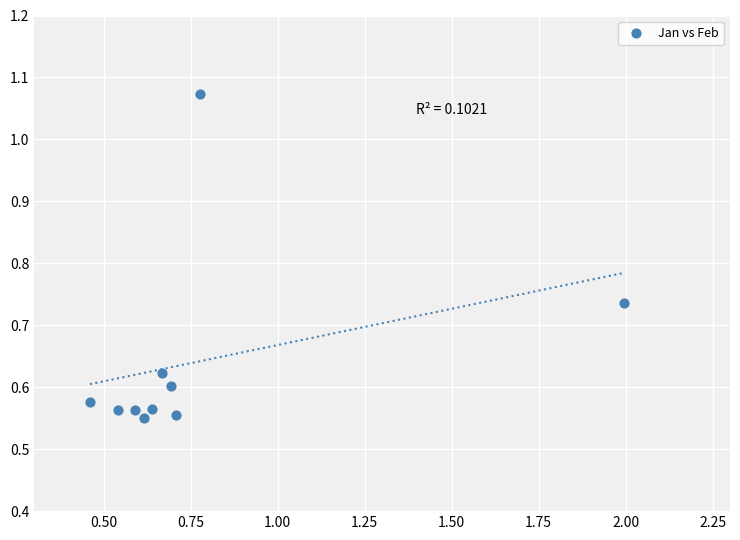

What is the average X value?

0.8